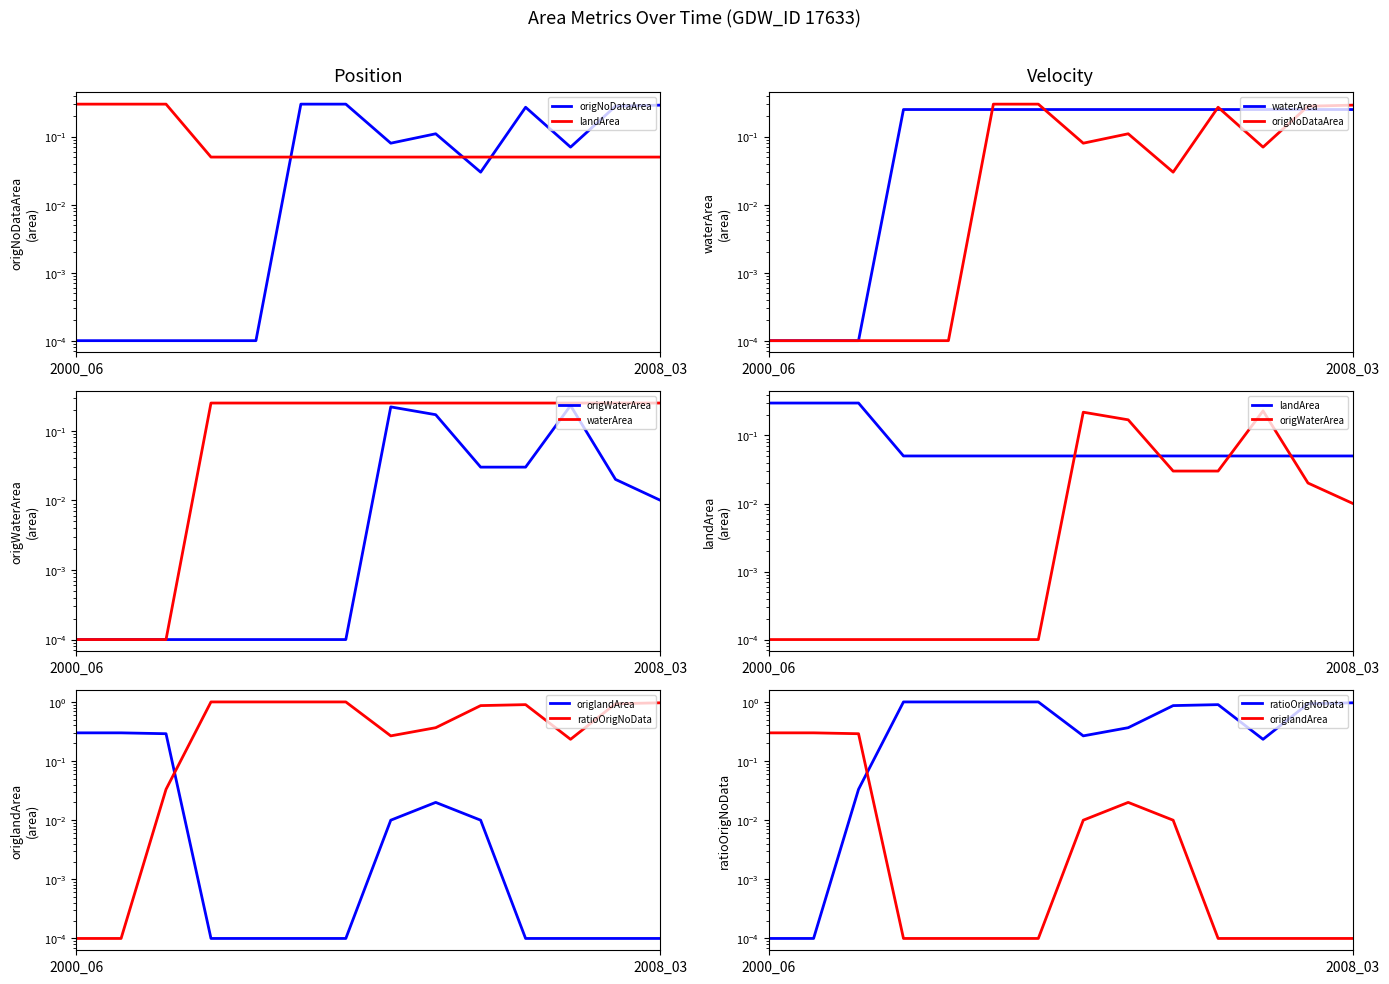

Is this an area chart (filled region under the line)?

No